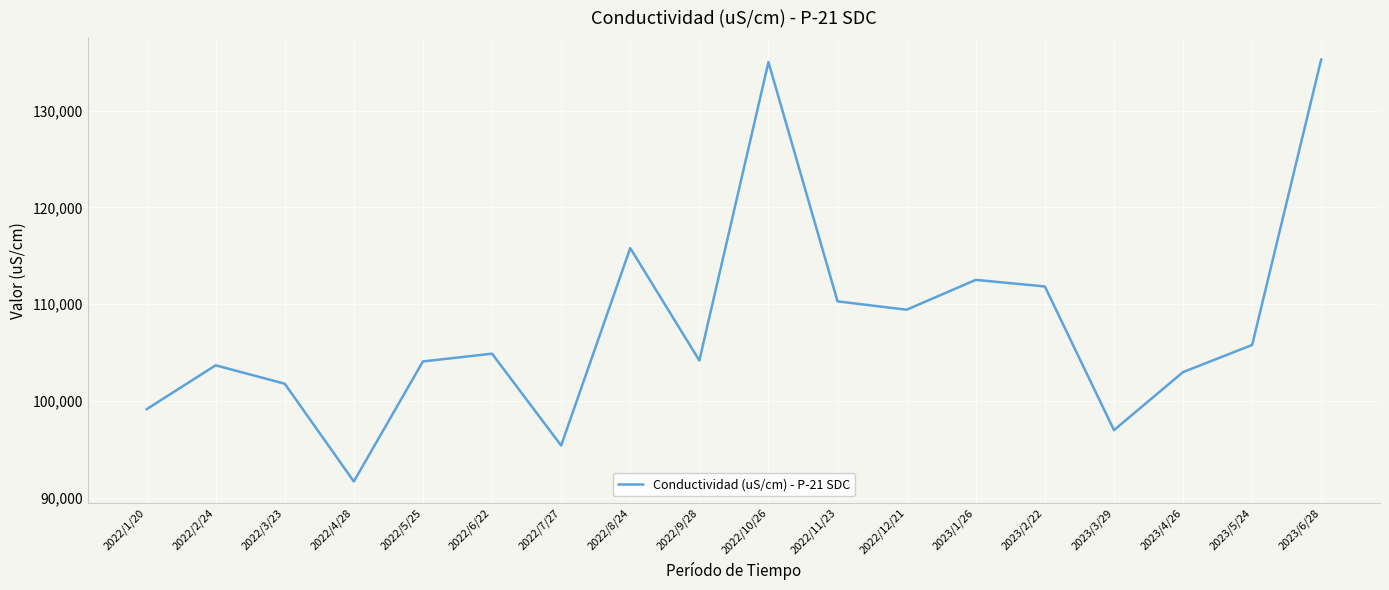

What is the approximate value at 2023/1/26, to the nearest 10?

112520